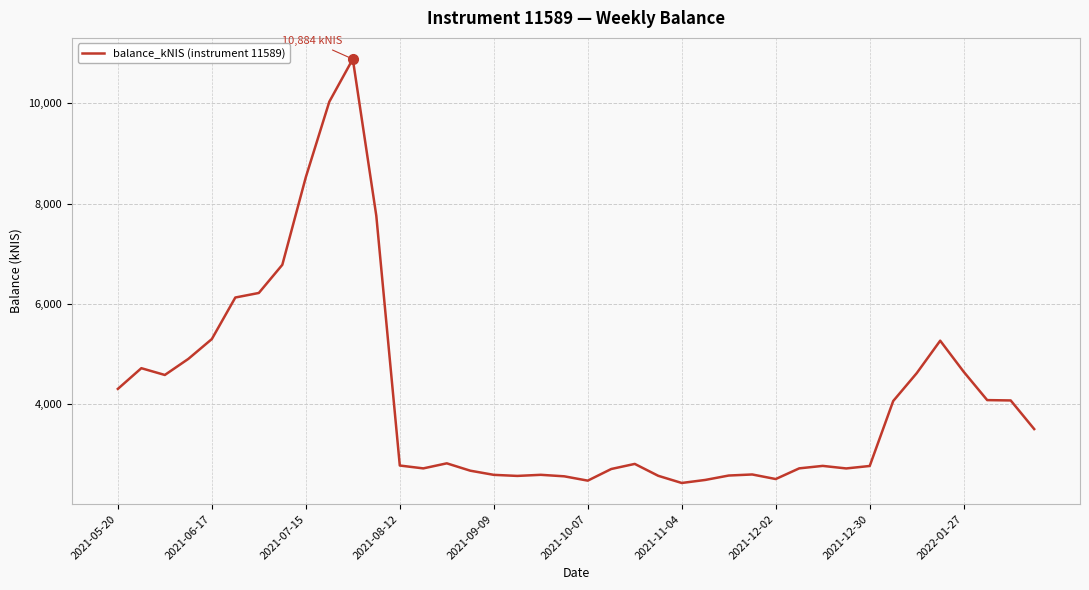

What is the sum of all values?

165906.9